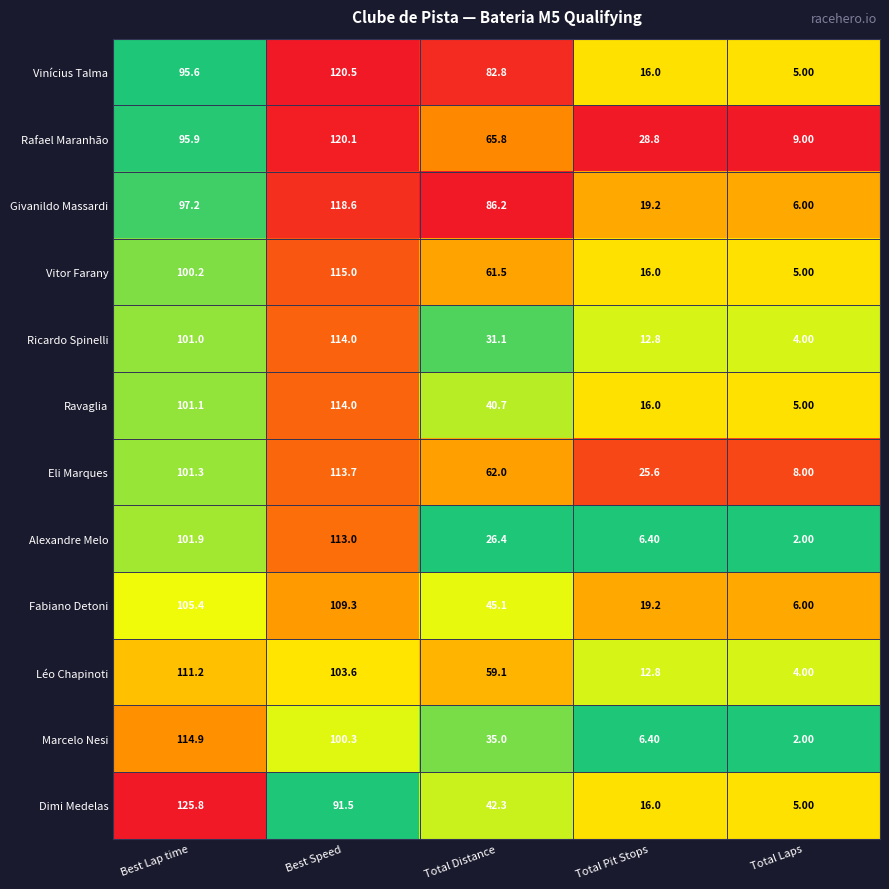

Rank the categories by Dimi Medelas value from highest to lowest.

Best Lap time, Best Speed, Total Distance, Total Pit Stops, Total Laps